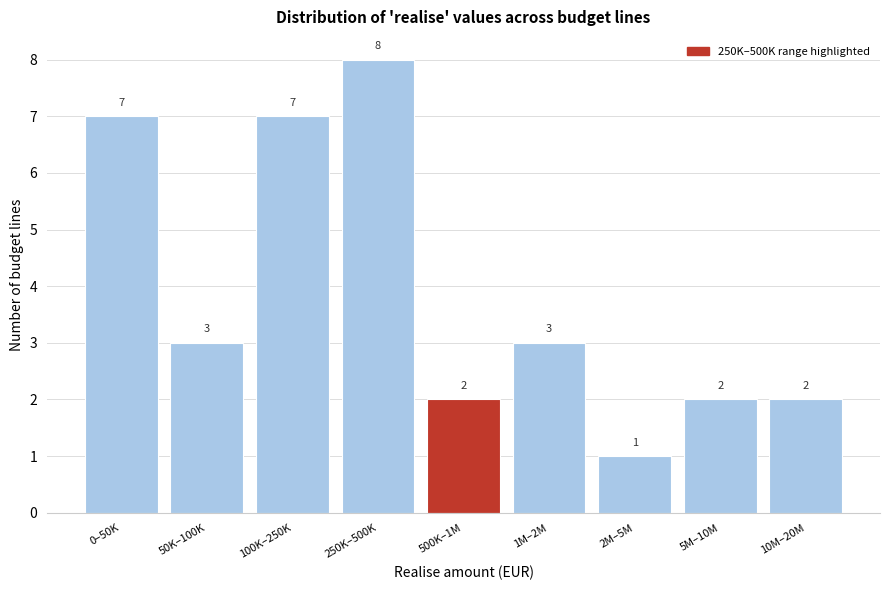

Reading right to left, transcribe all the data shown in this chart.

2	2	1	3	2	8	7	3	7